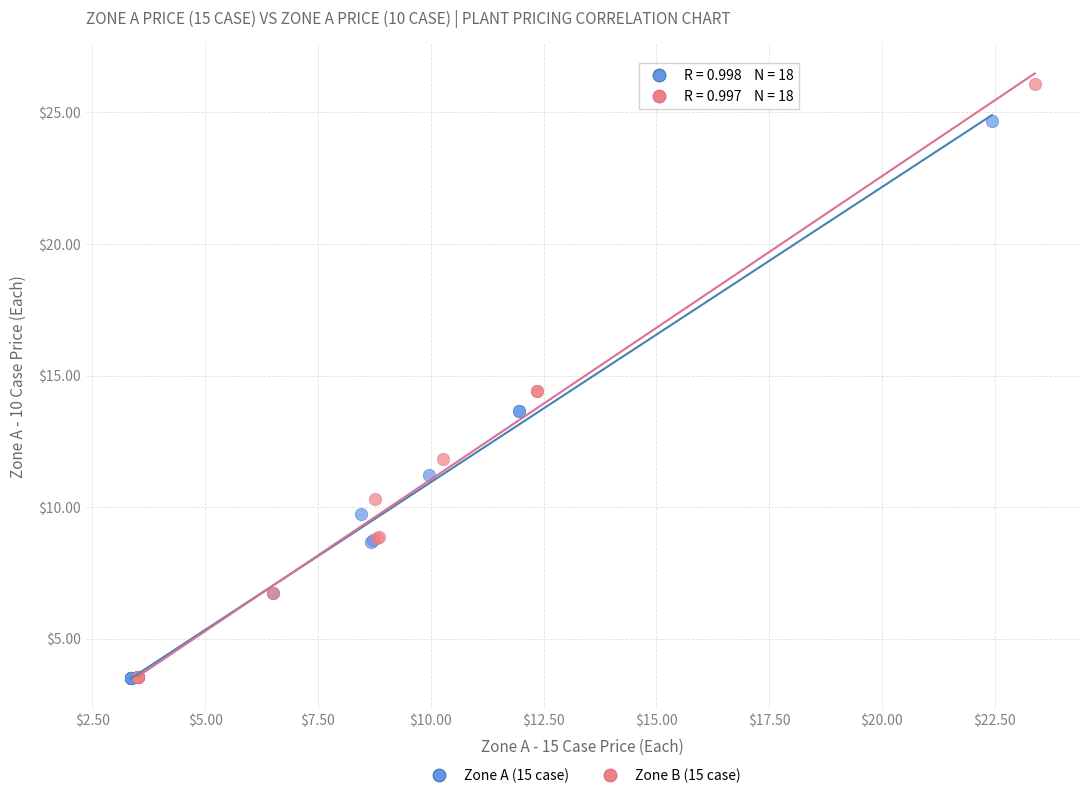

Which series reaches the maximum Y coordinate?

Zone B (15 case)